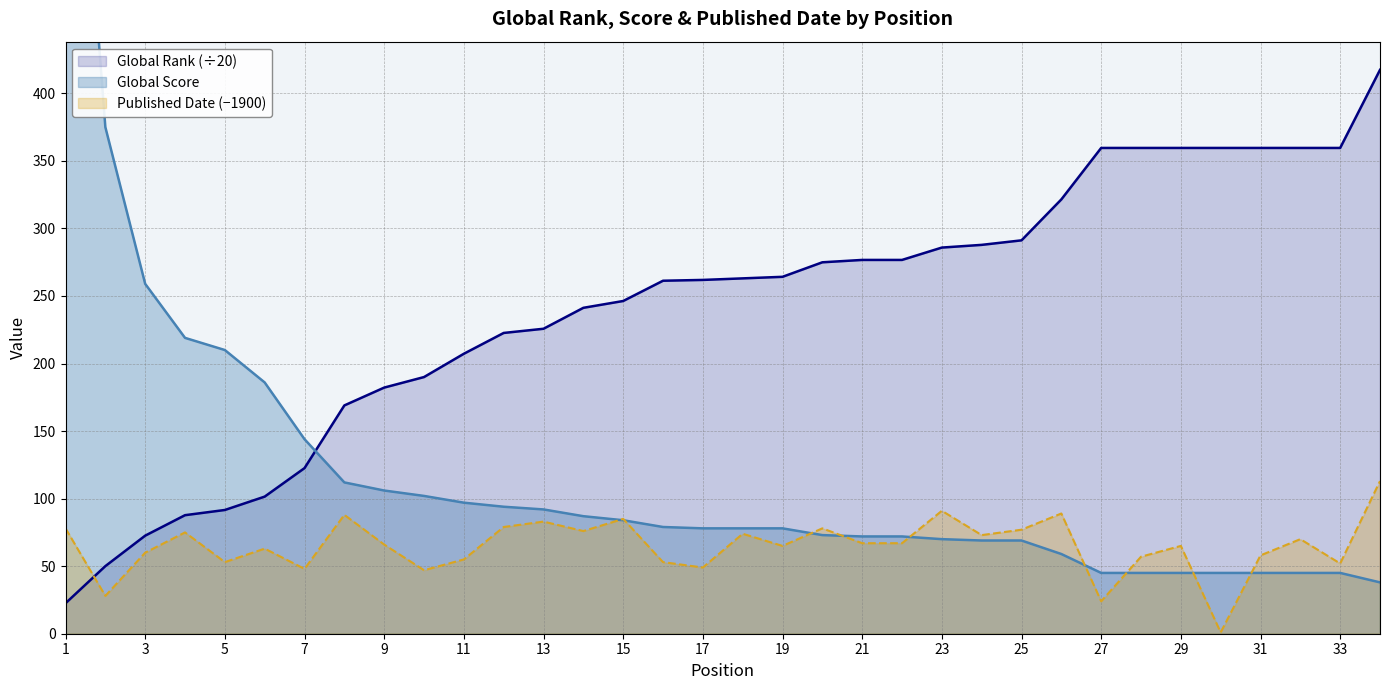

At which label is Global Score closest to 400?

2